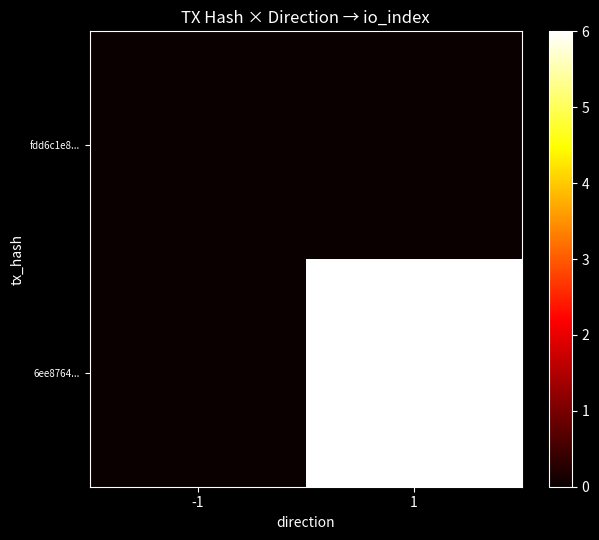

List the series in order of their overall mean, lowest first.

fdd6c1e8..., 6ee8764...